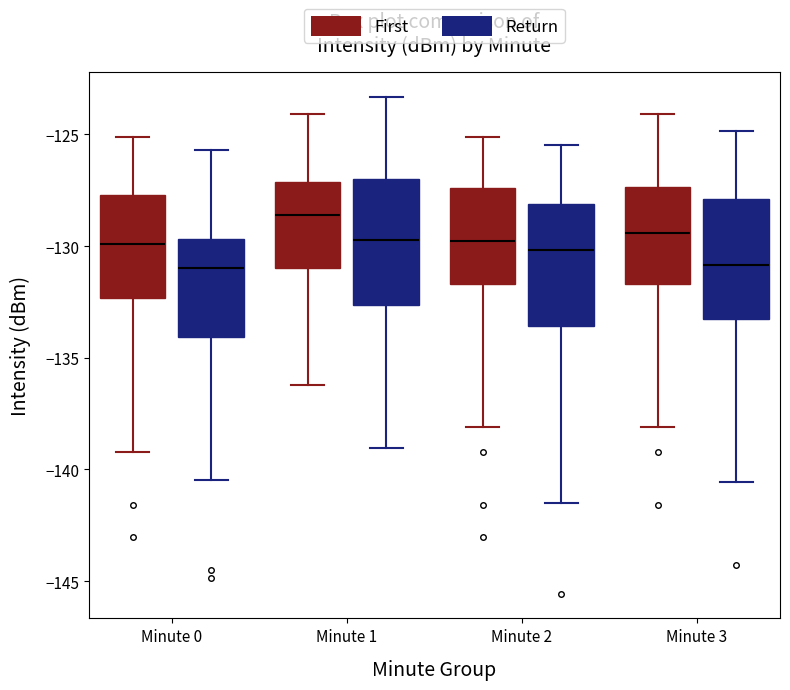

Reading left to right, read every box against the y-axis: the position of its median line, the range the box covers, and the ends of its whiskers. The values are not printed on the chart, so give them approximately, as read against the axis.

Minute 0 (First): median -130.0, box -132.5 to -127.5, whiskers -139.0 to -125.0
Minute 0 (Return): median -131.0, box -134.0 to -129.5, whiskers -140.5 to -125.5
Minute 1 (First): median -128.5, box -131.0 to -127.0, whiskers -136.0 to -124.0
Minute 1 (Return): median -129.5, box -132.5 to -127.0, whiskers -139.0 to -123.5
Minute 2 (First): median -130.0, box -131.5 to -127.5, whiskers -138.0 to -125.0
Minute 2 (Return): median -130.0, box -133.5 to -128.0, whiskers -141.5 to -125.5
Minute 3 (First): median -129.5, box -131.5 to -127.5, whiskers -138.0 to -124.0
Minute 3 (Return): median -131.0, box -133.5 to -128.0, whiskers -140.5 to -125.0